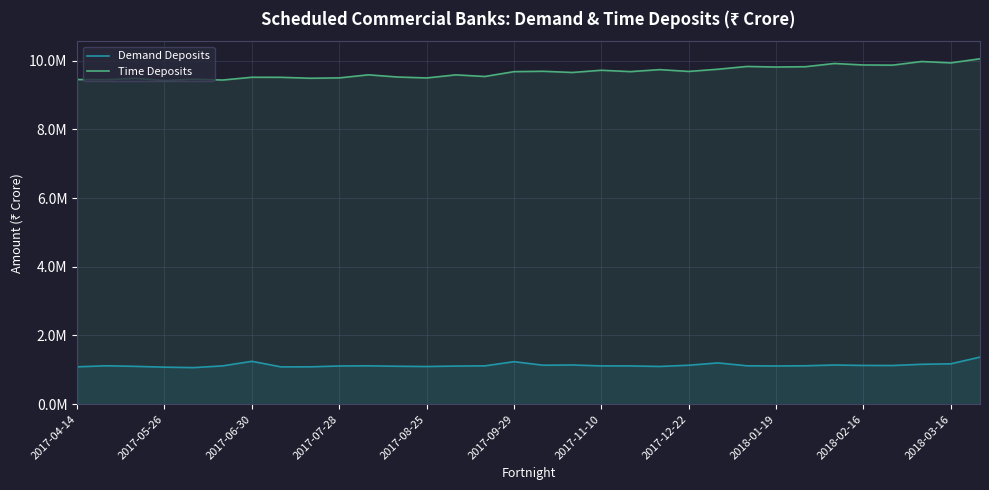

What is the value of the Demand Deposits point at the 13th from the left?

1096403